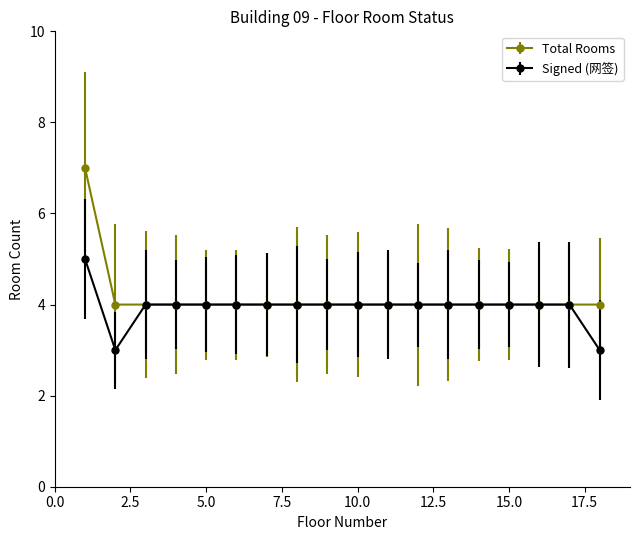

Rank the series by their maximum value, from lowest to highest.

Signed (网签), Total Rooms